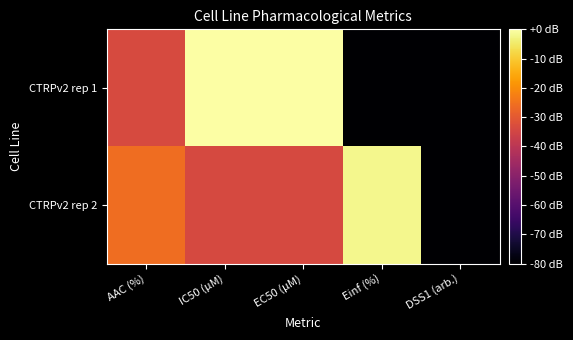

Which series changed the most between IC50 (µM) and EC50 (µM)?

CTRPv2 rep 1